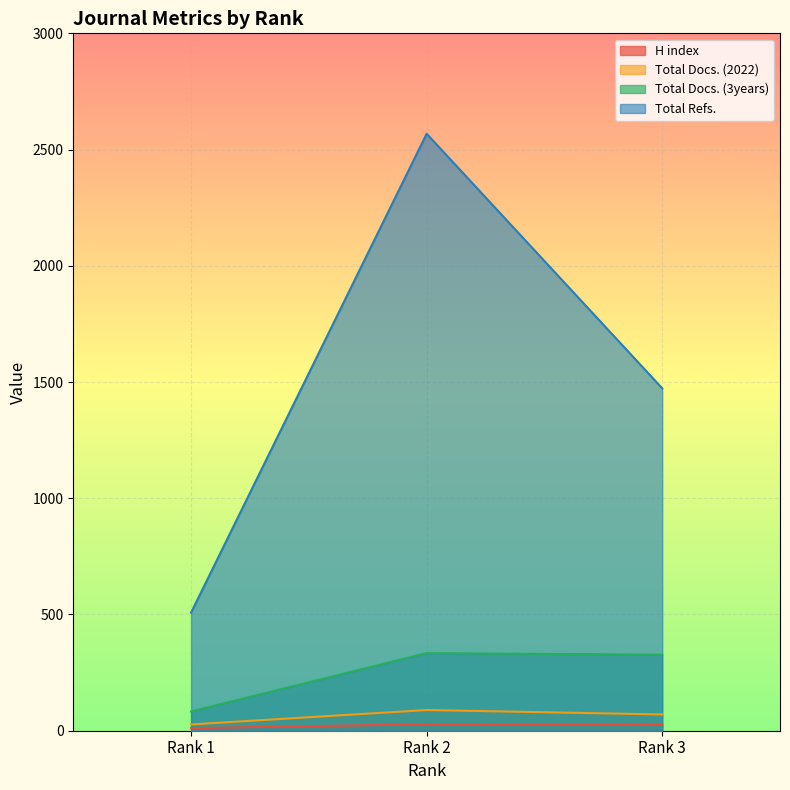

What is the highest value of the Total Refs. series?

2568